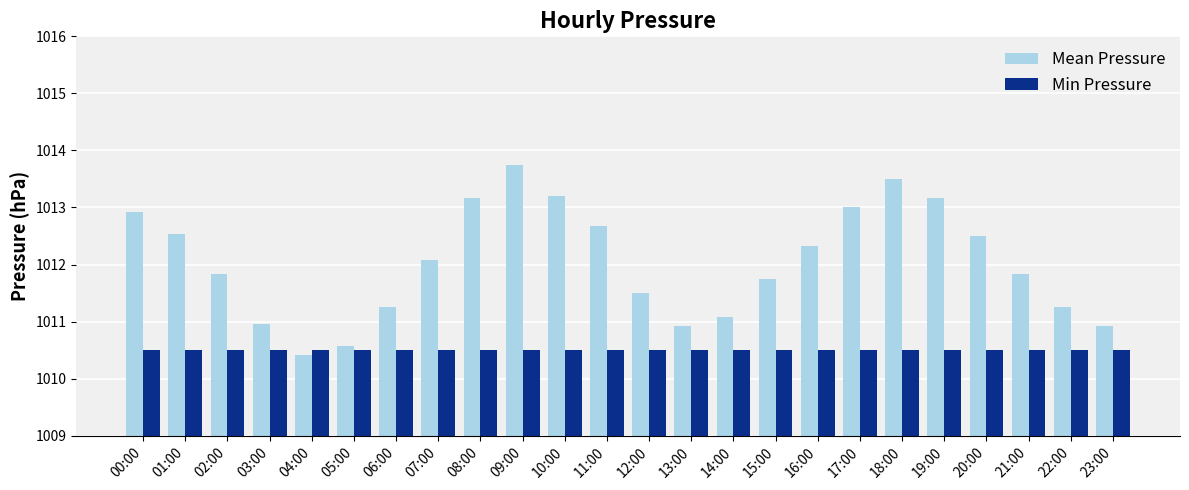

Rank the series by their average value, from lowest to highest.

Min Pressure, Mean Pressure